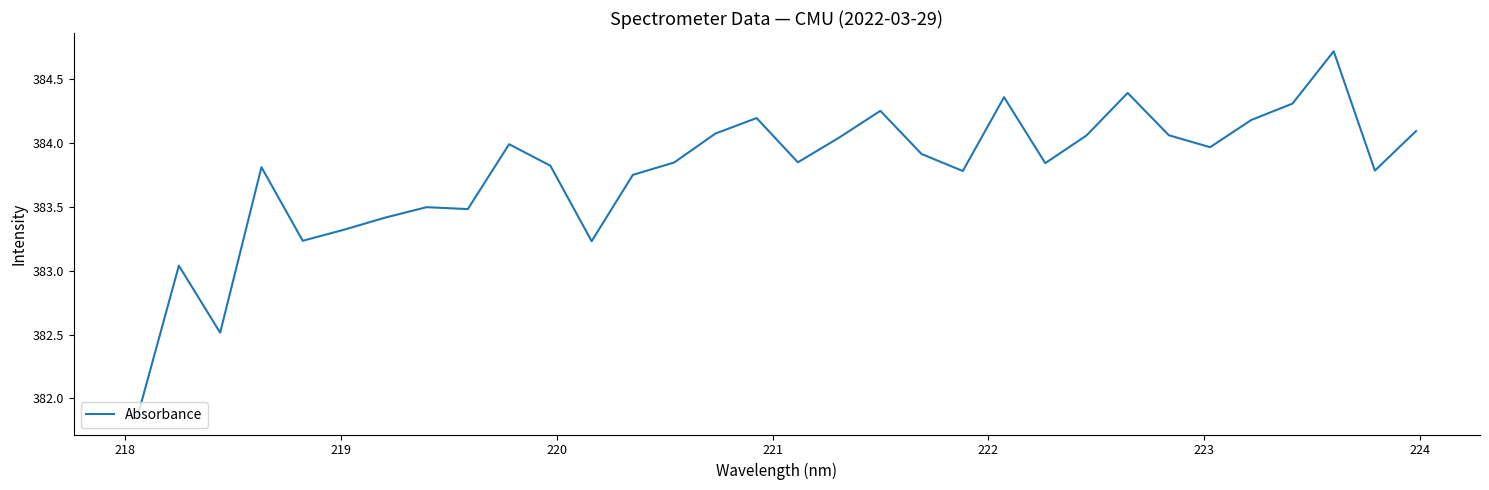

What is the greatest value displayed?

384.7